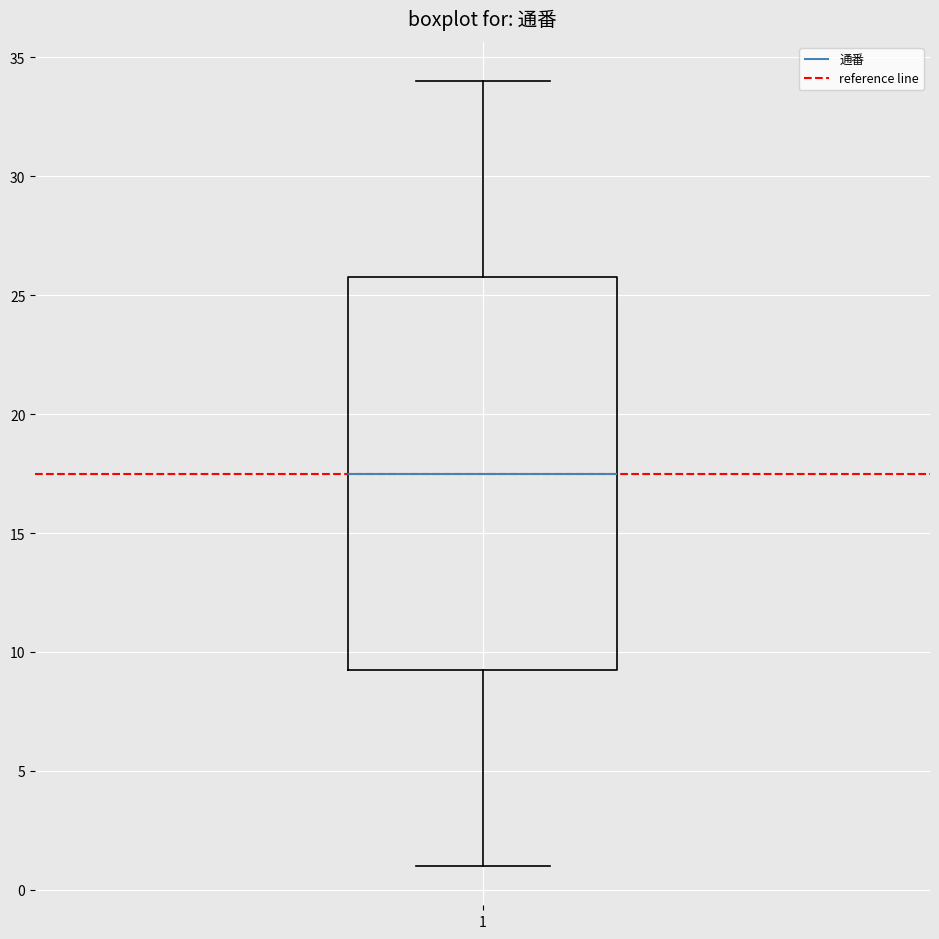

Where does the upper whisker of the box at x = 1 end on the y-axis? The values are not printed on the chart, so give them approximately, as read against the axis.

34.0